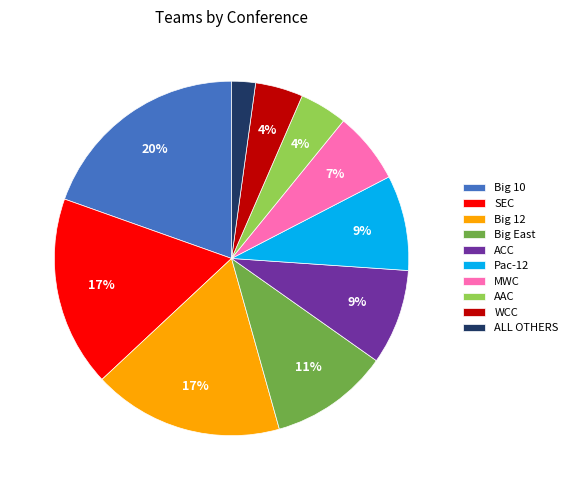

To the nearest percent, what is the average slice percentage?

10%